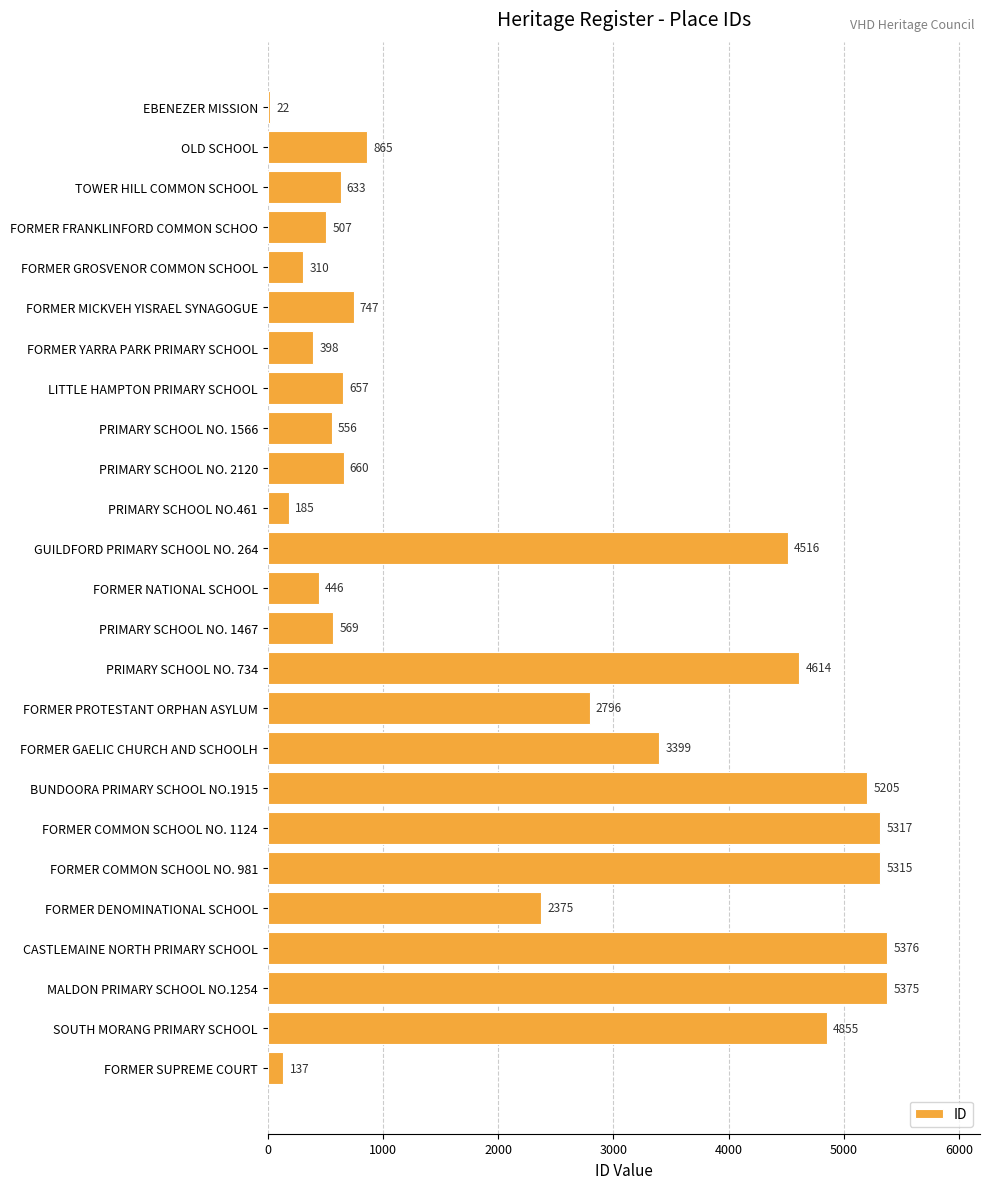

What is the label of the 20th bar from the top?

FORMER COMMON SCHOOL NO. 981